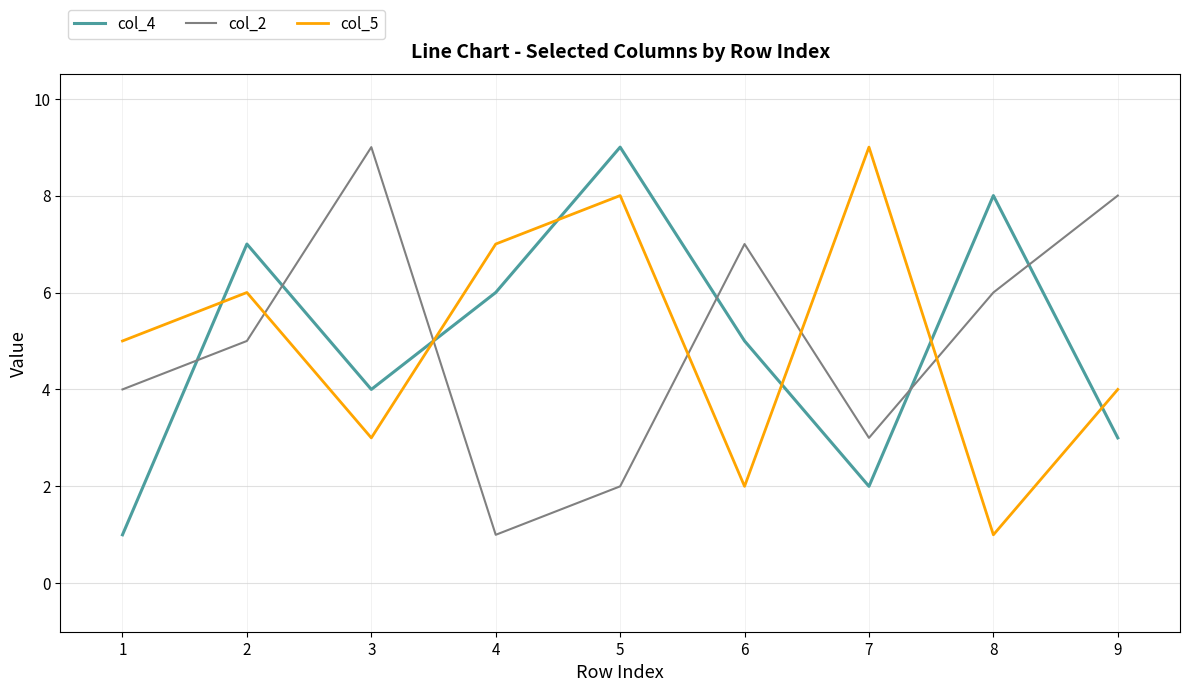

Reading left to right, list all the values displayed in this chart.

col_4: 1	7	4	6	9	5	2	8	3
col_2: 4	5	9	1	2	7	3	6	8
col_5: 5	6	3	7	8	2	9	1	4